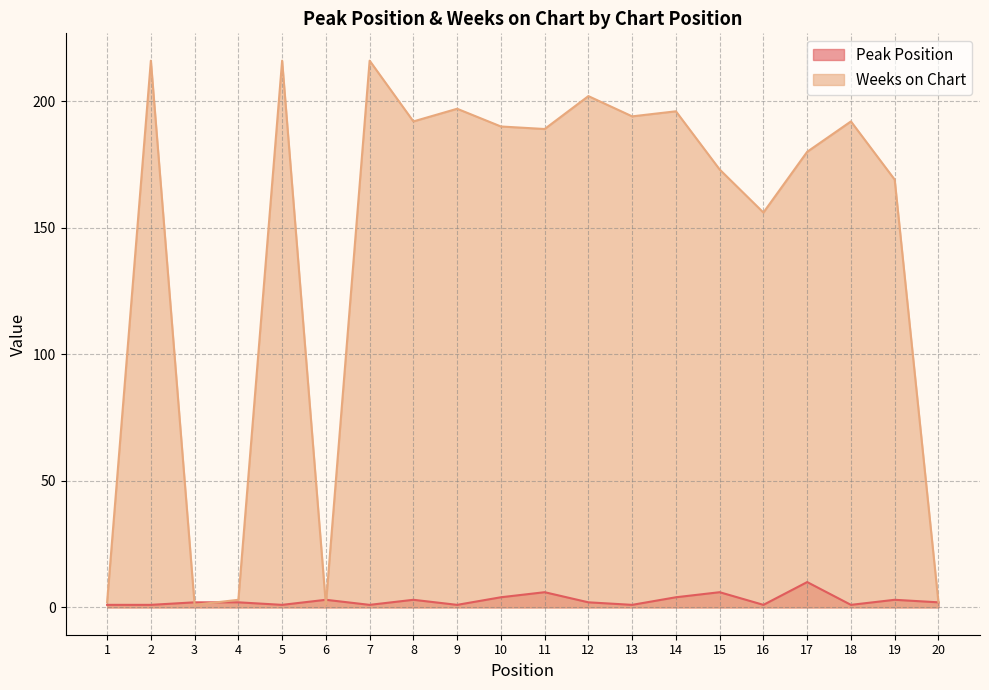

How many lines are shown in the chart?

2